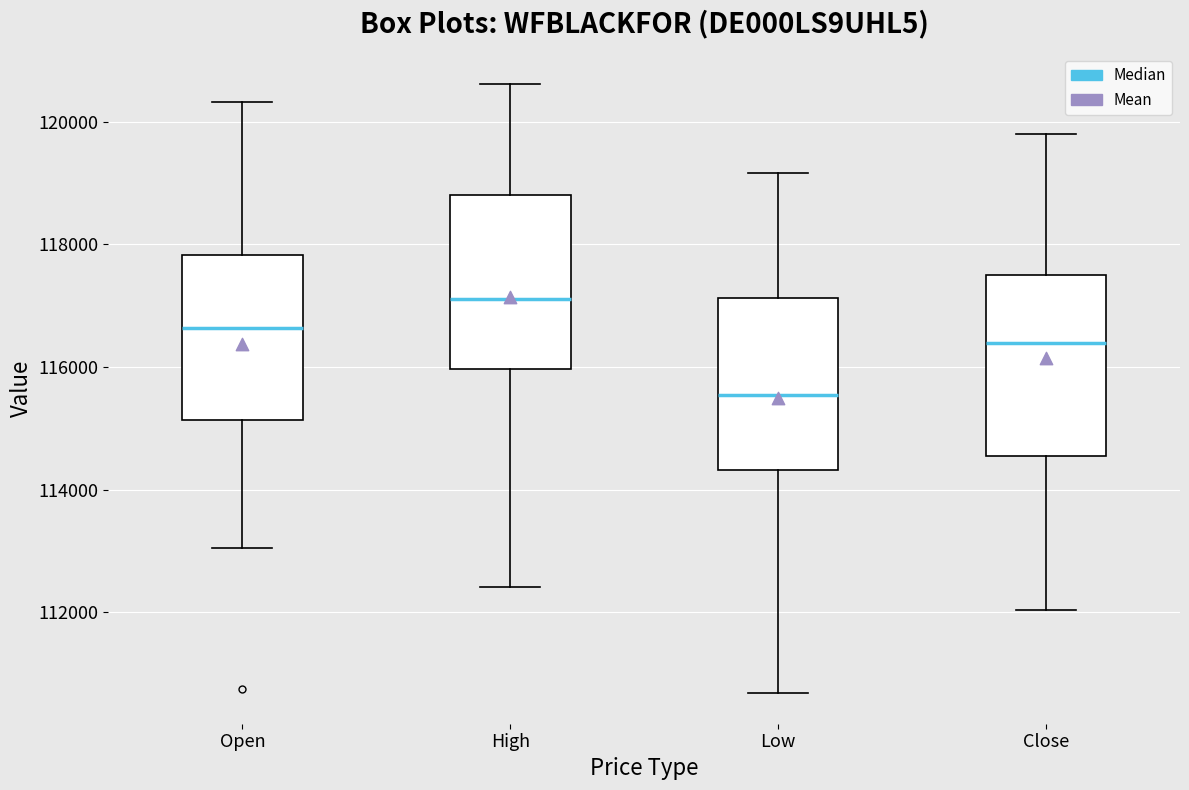

Where does the lower whisker of the box for Low end on the y-axis? The values are not printed on the chart, so give them approximately, as read against the axis.

110600